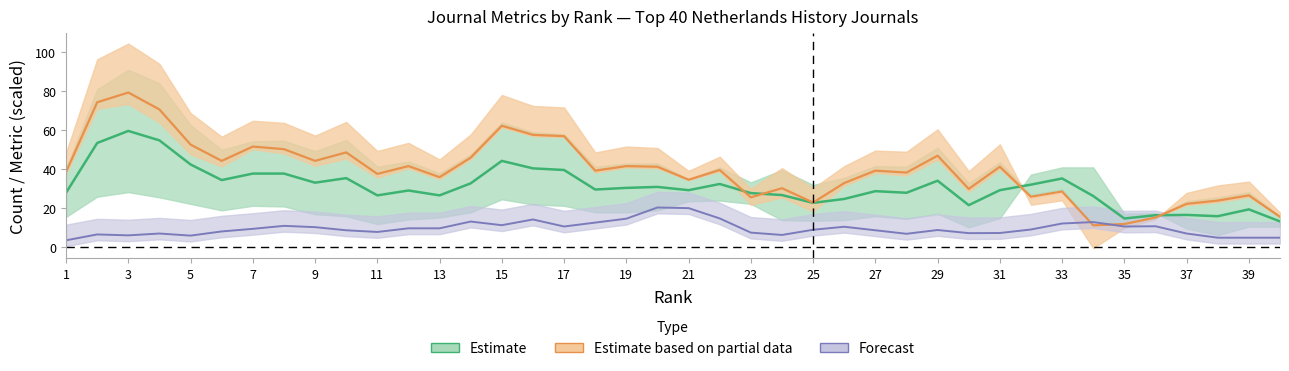

Between 14 and 22, which is larger?

22